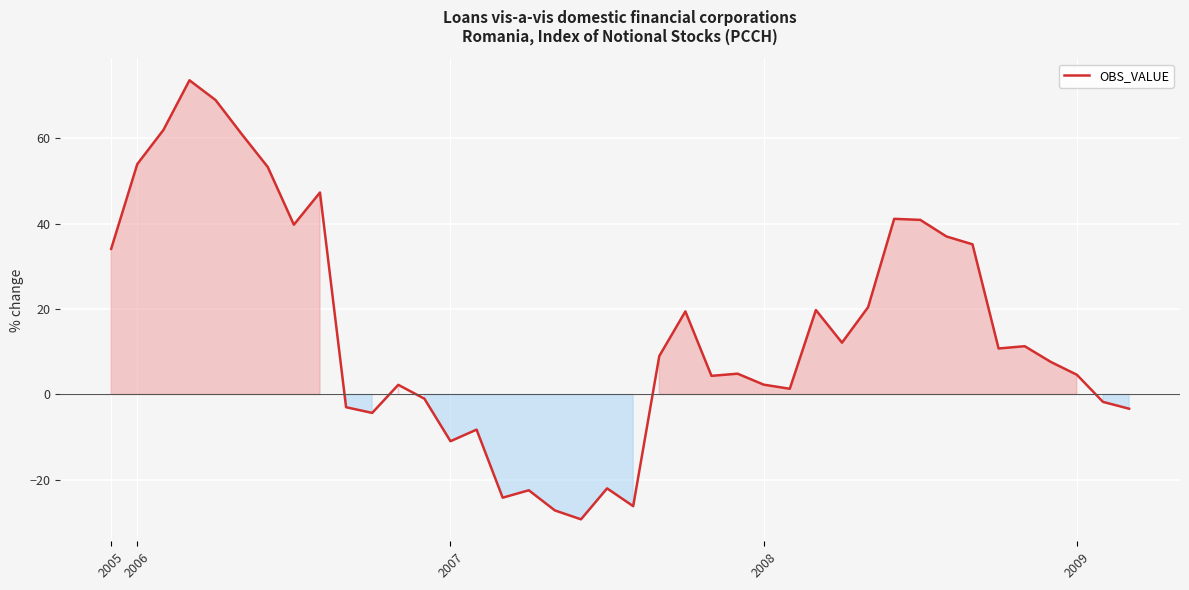

What is the difference between the maximum and minimum values?

102.9